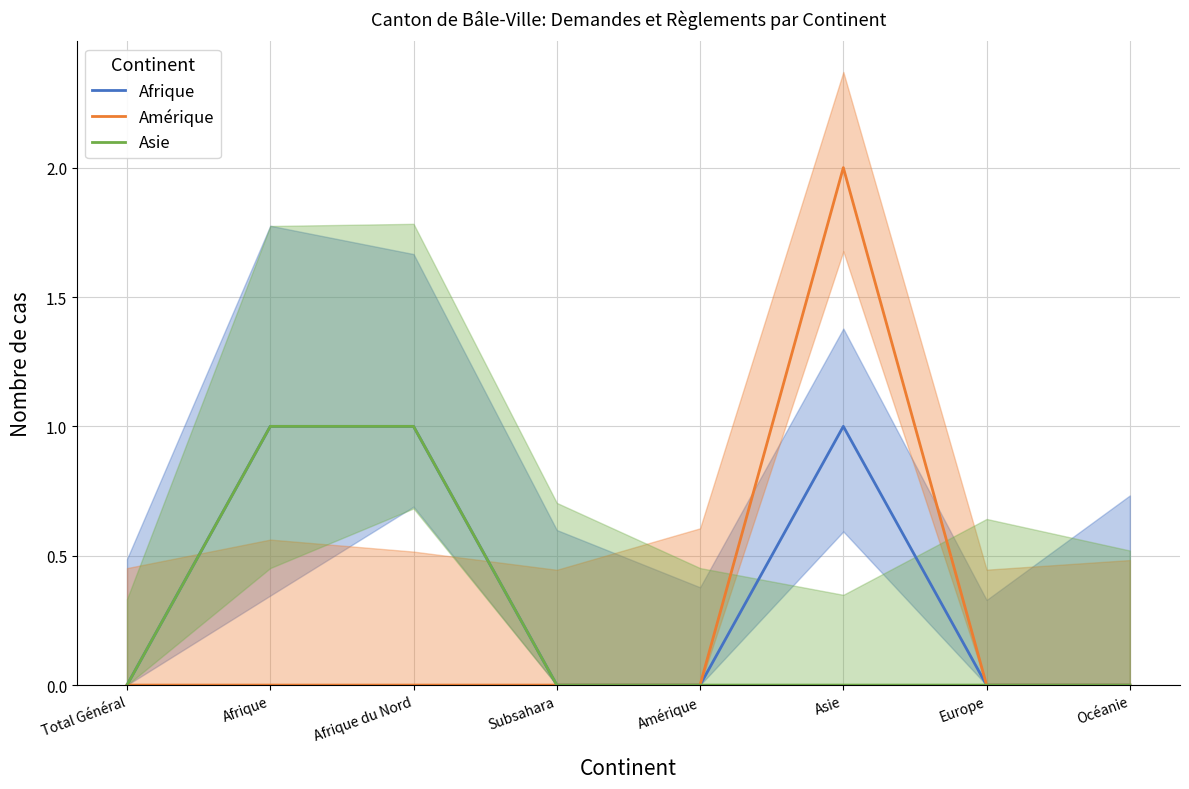

What is the label of the 1st point from the left?

Total Général